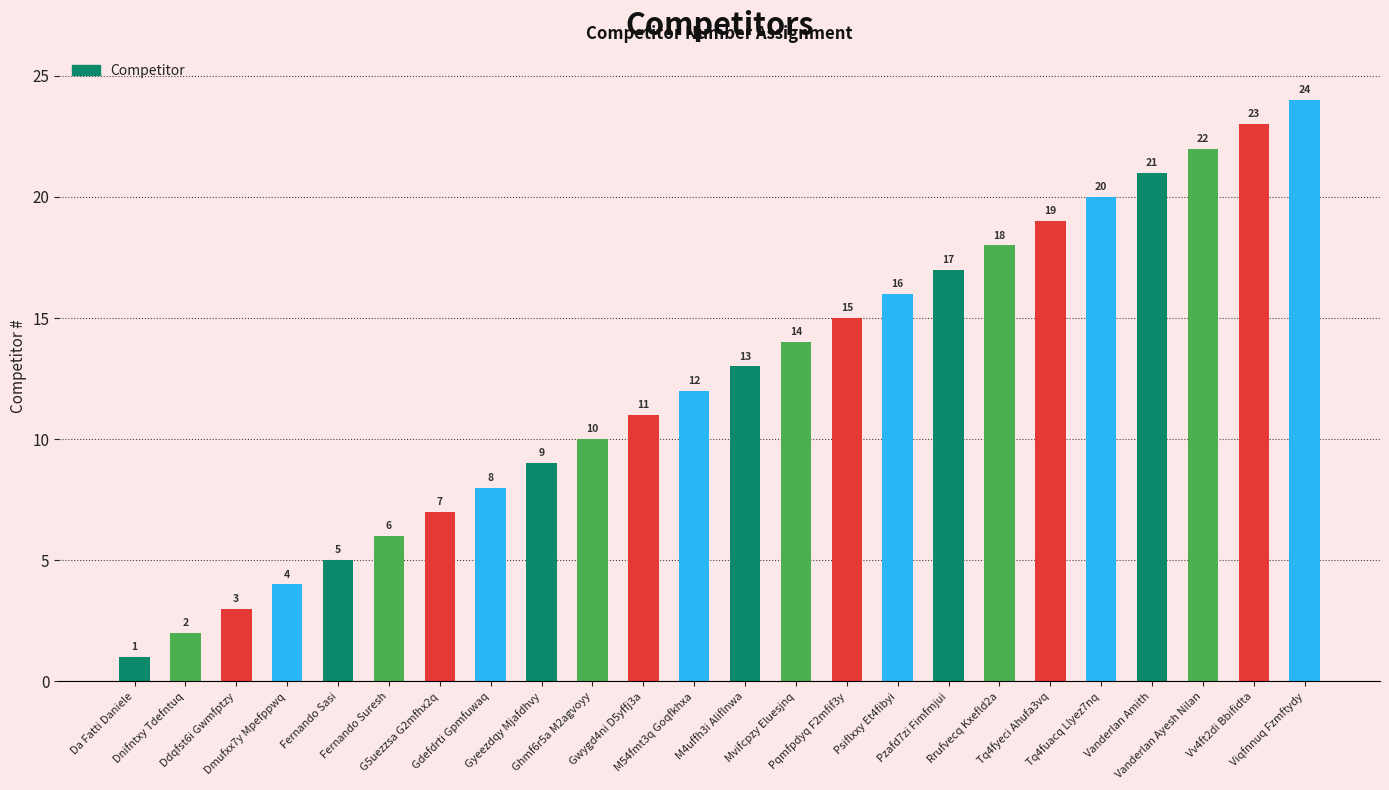

The value at Fernando Suresh is 11. True or false?

False